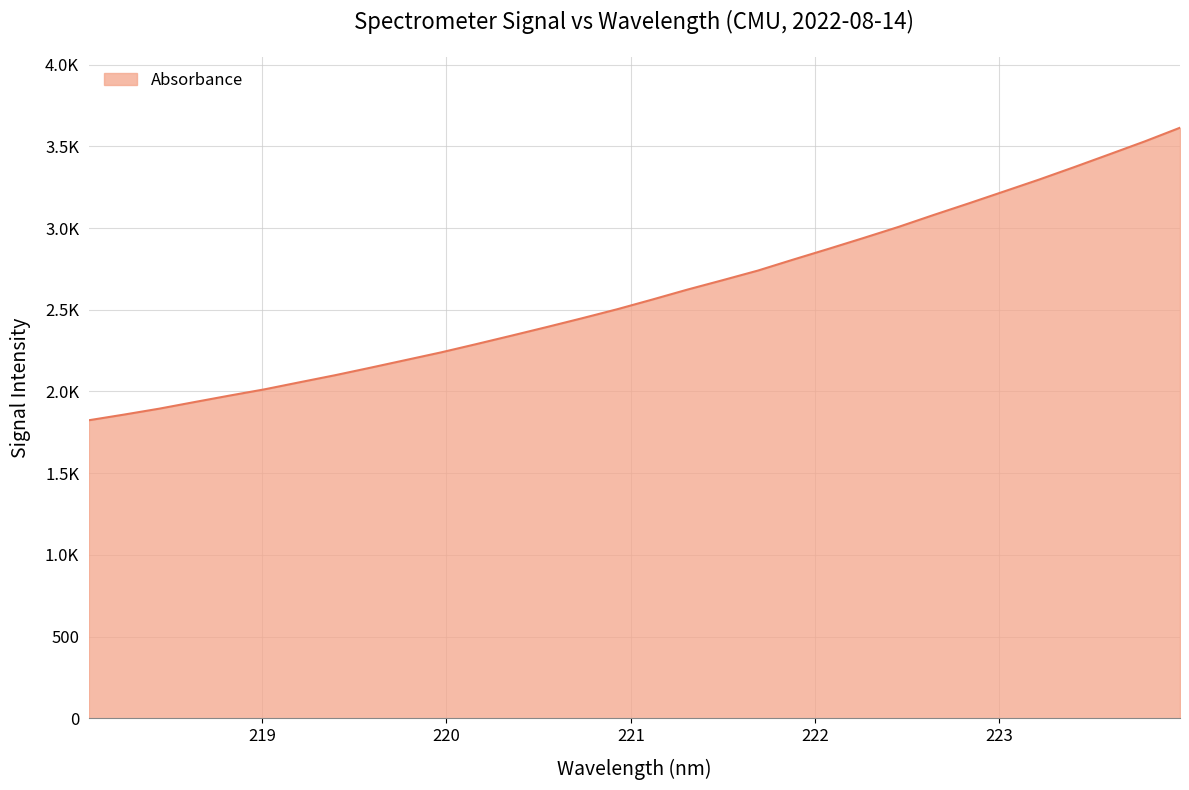

What is the difference between the maximum and second lowest values?

1755.5